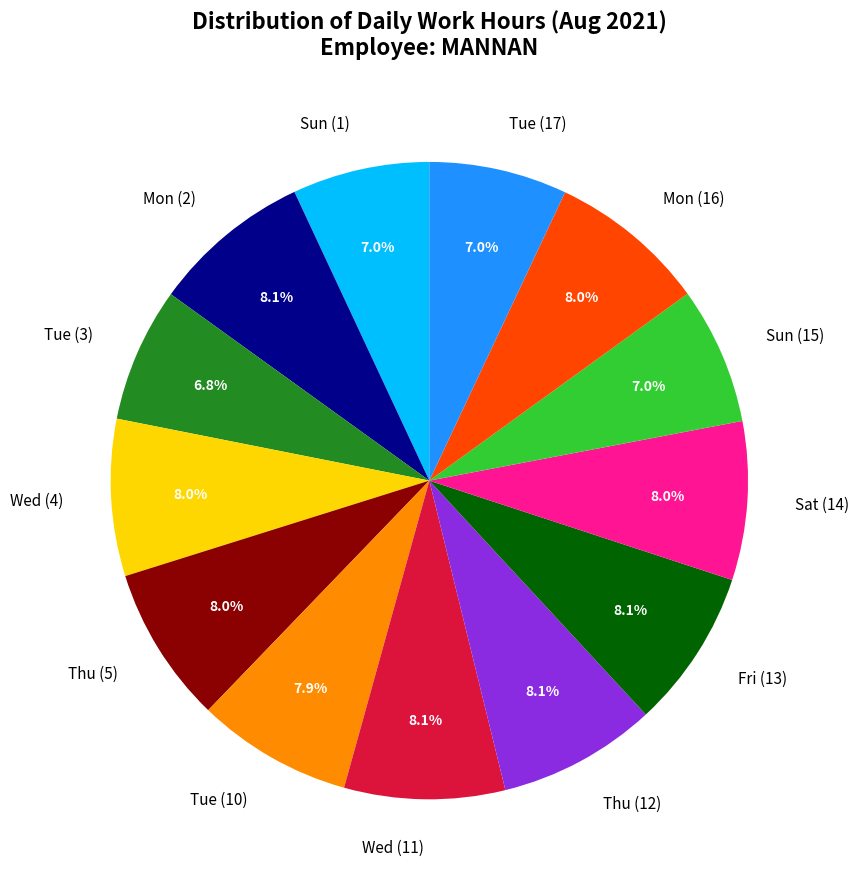

Approximately how many times larger is the value at Tue (10) compared to Sat (14)?

1.0